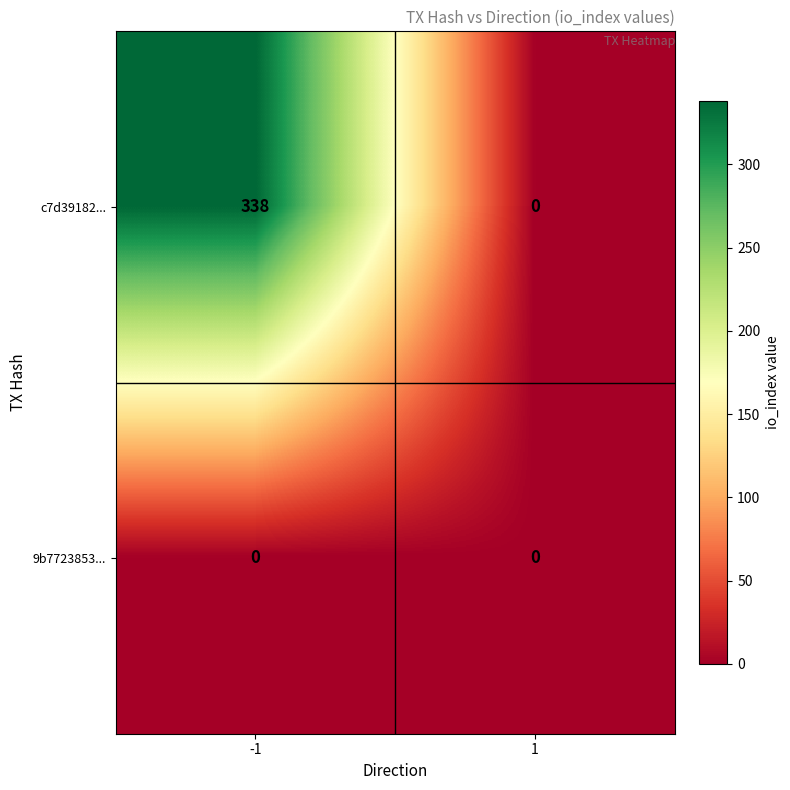

Rank the series by their maximum value, from highest to lowest.

c7d39182..., 9b7723853...